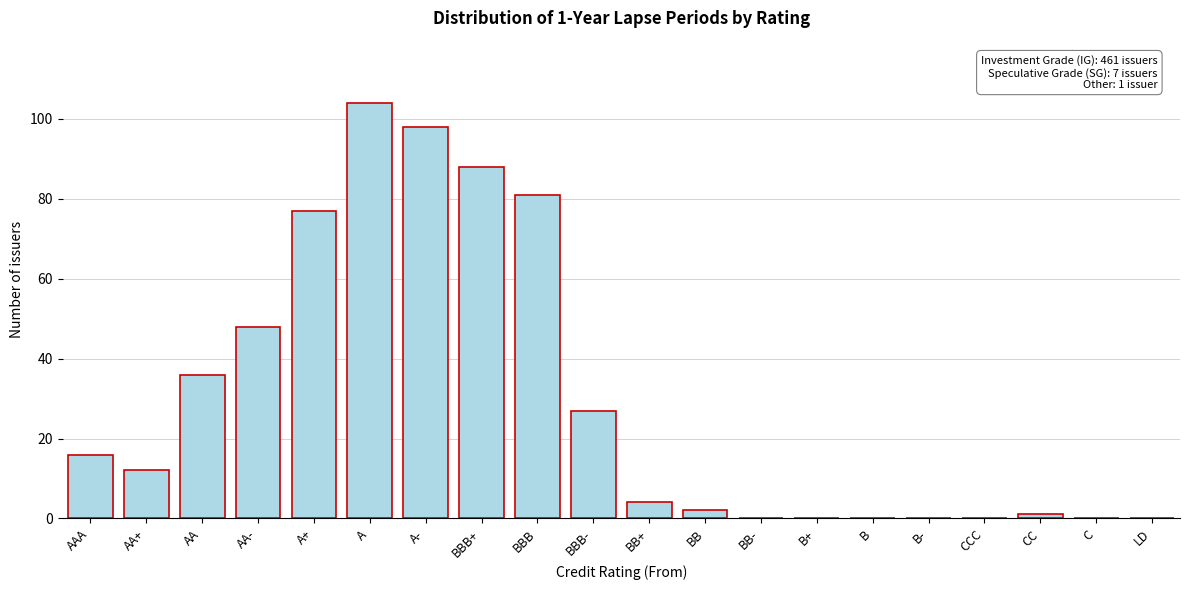

Reading right to left, transcribe all the data shown in this chart.

LD=0	C=0	CC=1	CCC=0	B-=0	B=0	B+=0	BB-=0	BB=2	BB+=4	BBB-=27	BBB=81	BBB+=88	A-=98	A=104	A+=77	AA-=48	AA=36	AA+=12	AAA=16